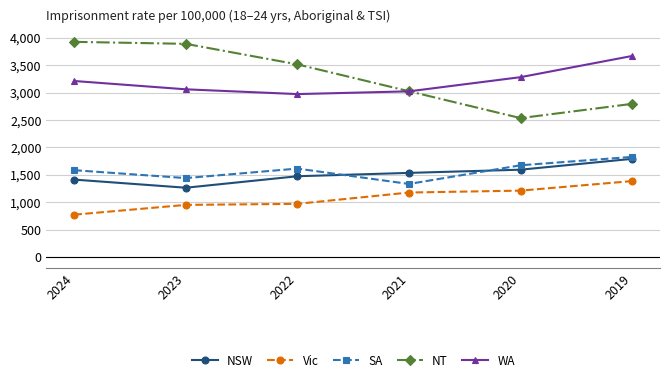

Reading right to left, transcribe all the data shown in this chart.

NSW: 1791.1	1593.4	1535.1	1474.1	1264.7	1412.9
Vic: 1385.9	1211.9	1177.2	971.1	951.8	773.7
SA: 1826.7	1673.9	1333.3	1613.6	1440.4	1584.5
NT: 2793.4	2533.7	3023.4	3512.7	3887.4	3923.5
WA: 3666.3	3279.9	3021.5	2971.5	3058.5	3210.1